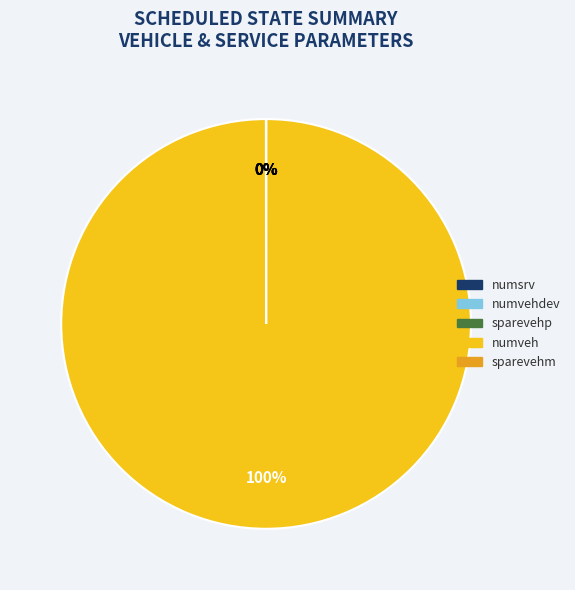

To the nearest percent, what is the average slice percentage?

20%